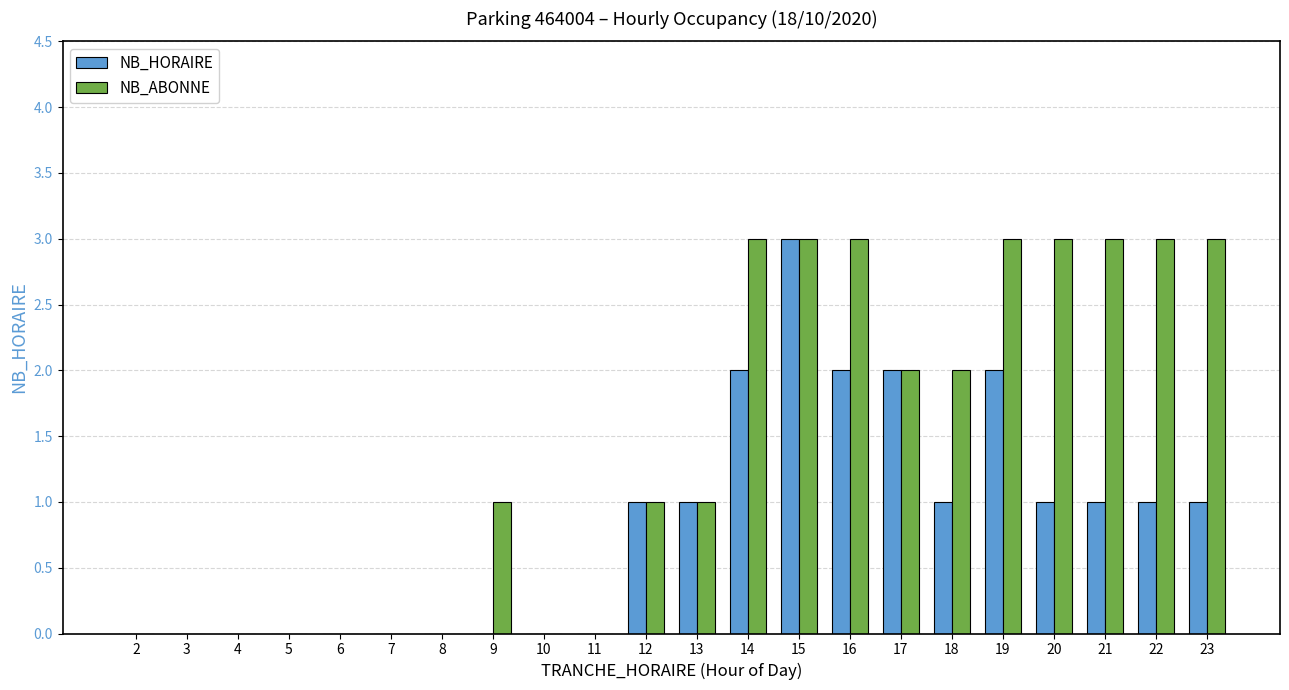

Which series changed the most between 10 and 18?

NB_ABONNE